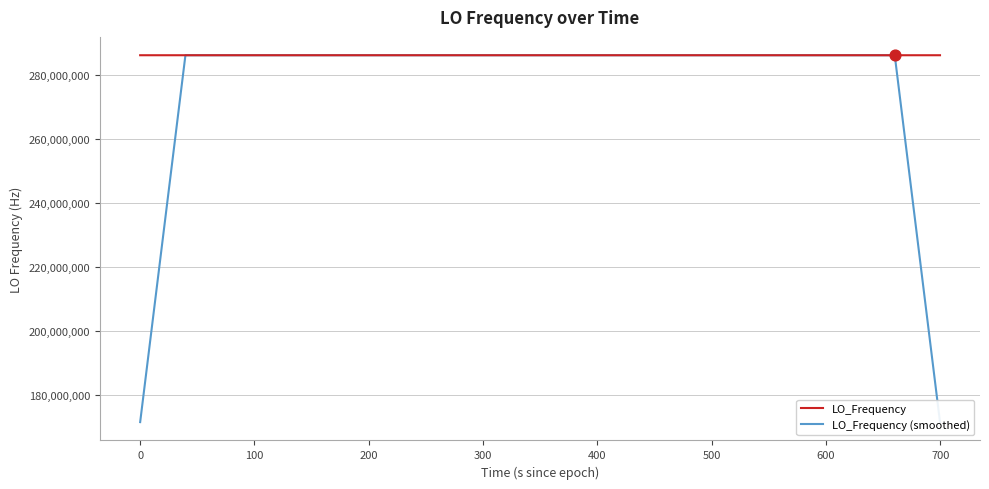

What is the maximum value for LO_Frequency?

286047001.0